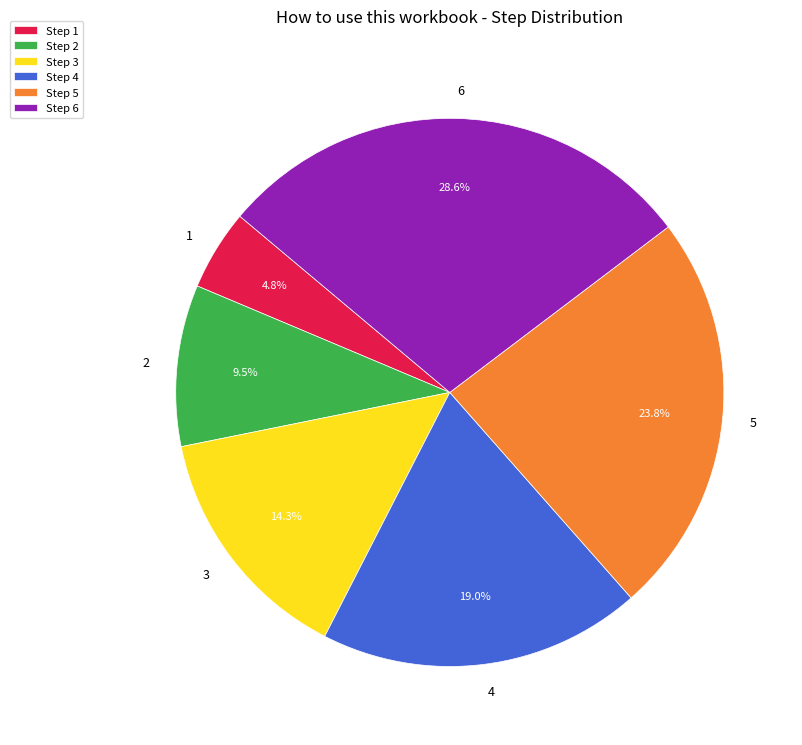

What is the ratio of the value at Step 4 to the value at Step 2?

2.0